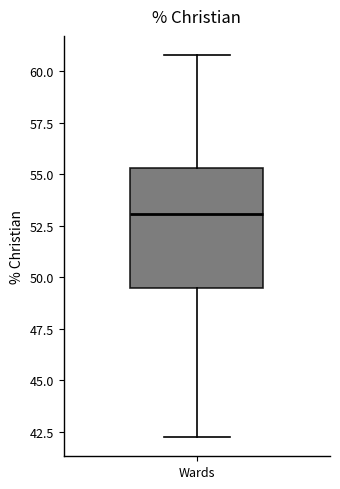

Transcribe this box plot: give where the median line is, the range the box spans, and where the two whiskers end, as read against the y-axis. The values are not printed on the chart, so give them approximately, as read against the axis.

median 53.0, box 49.5 to 55.5, whiskers 42.0 to 61.0